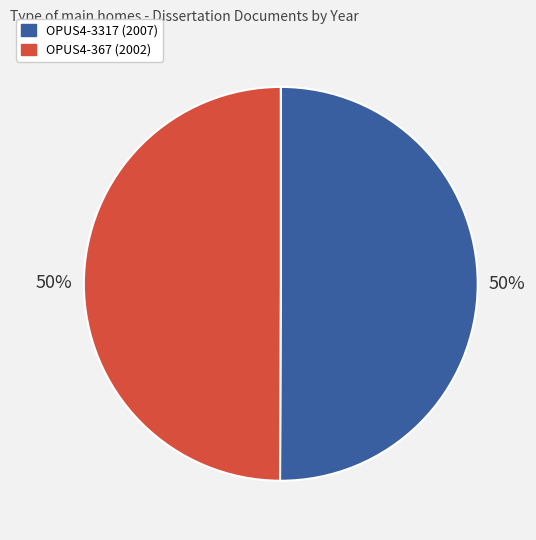

To the nearest percent, what portion does OPUS4-3317 (2007) represent?

50%